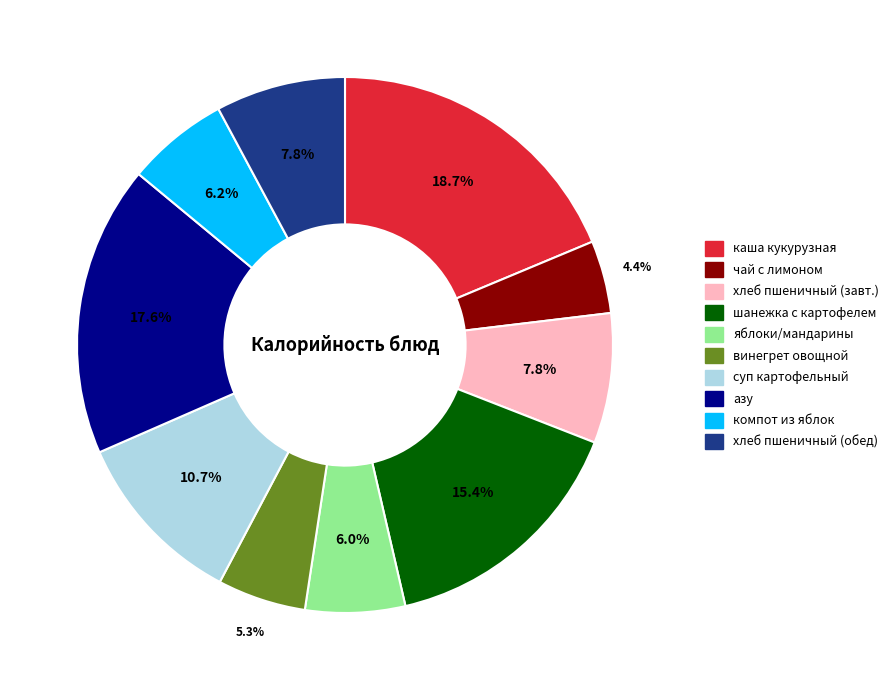

Does any single category account for the majority?

No